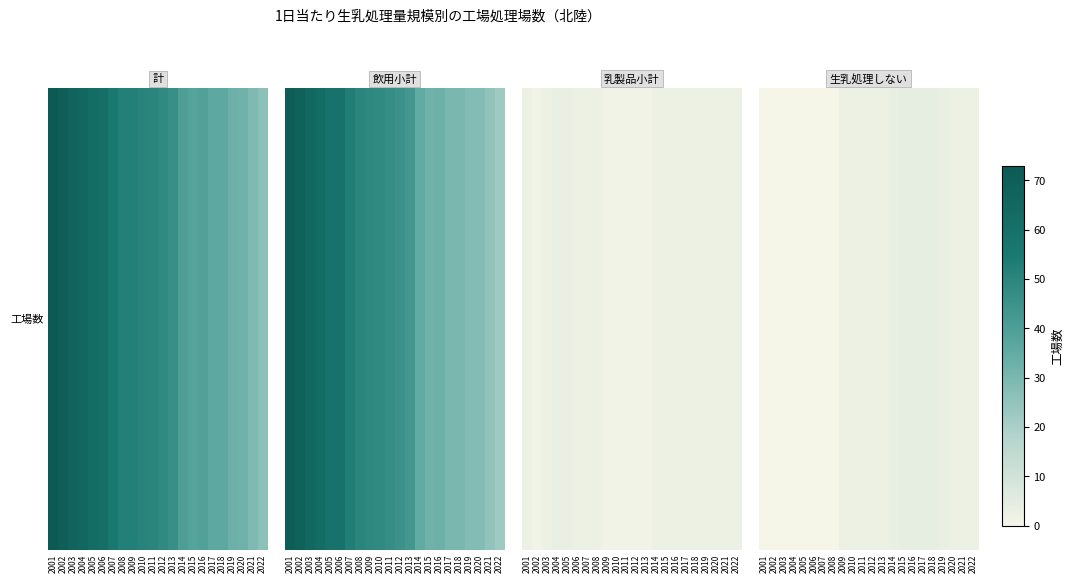

Between 2012 and 2008, which is larger?

2012